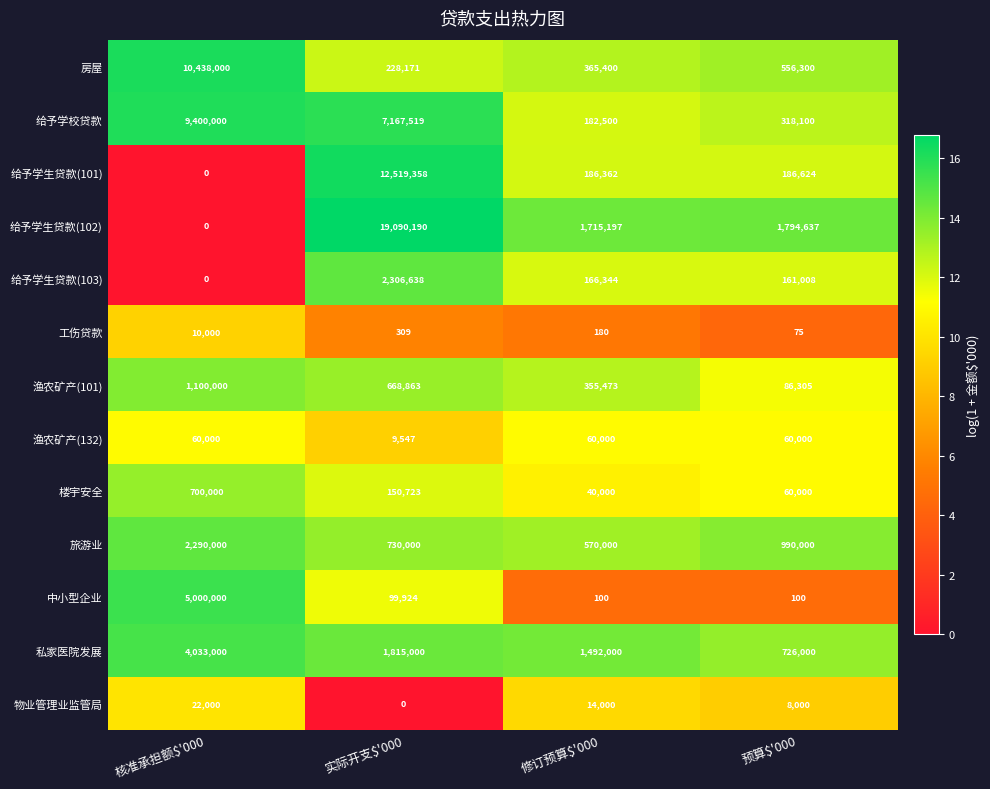

At which label does 给予学校贷款 first exceed 7167519?

核准承担额$'000